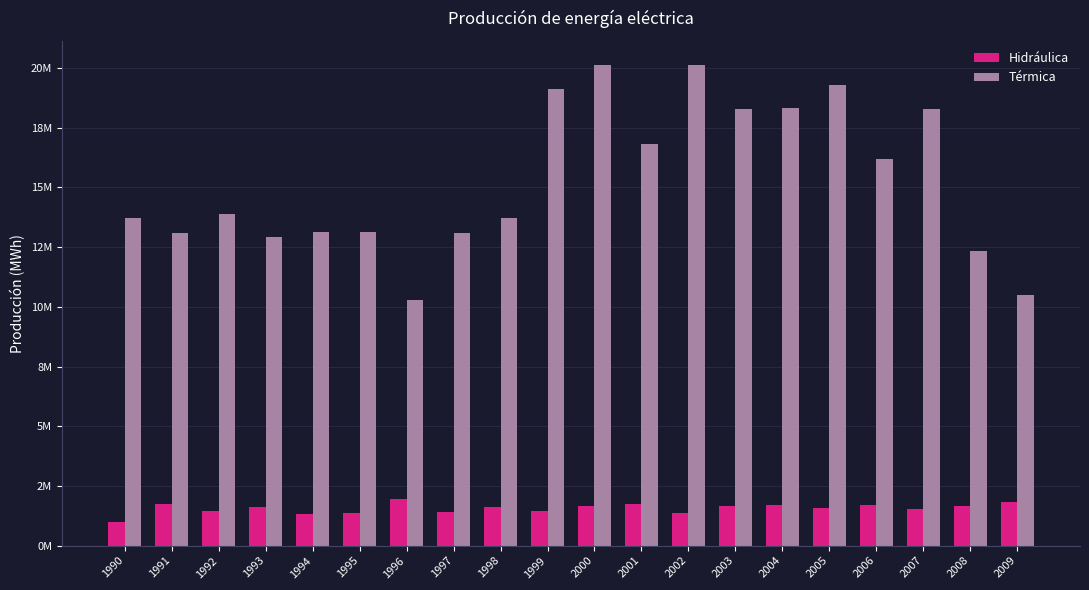

Reading right to left, list all the values displayed in this chart.

Hidráulica: 2009=1823599	2008=1653127	2007=1542446	2006=1715881	2005=1574899	2004=1712009	2003=1669774	2002=1379384	2001=1753835	2000=1664195	1999=1469353	1998=1629967	1997=1389235	1996=1960141	1995=1385559	1994=1303967	1993=1604431	1992=1448372	1991=1749934	1990=977717
Térmica: 2009=10501344	2008=12330774	2007=18276273	2006=16212851	2005=19299994	2004=18344455	2003=18291472	2002=20124126	2001=16808282	2000=20128966	1999=19110005	1998=13706010	1997=13106112	1996=10278952	1995=13140972	1994=13152412	1993=12939169	1992=13905067	1991=13102757	1990=13709858